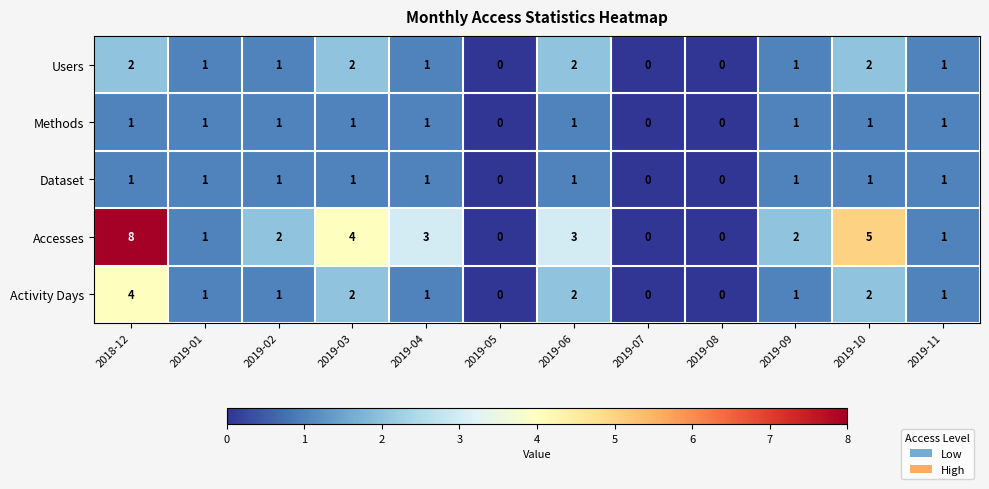

The value of Methods at 2019-03 is 2. True or false?

False